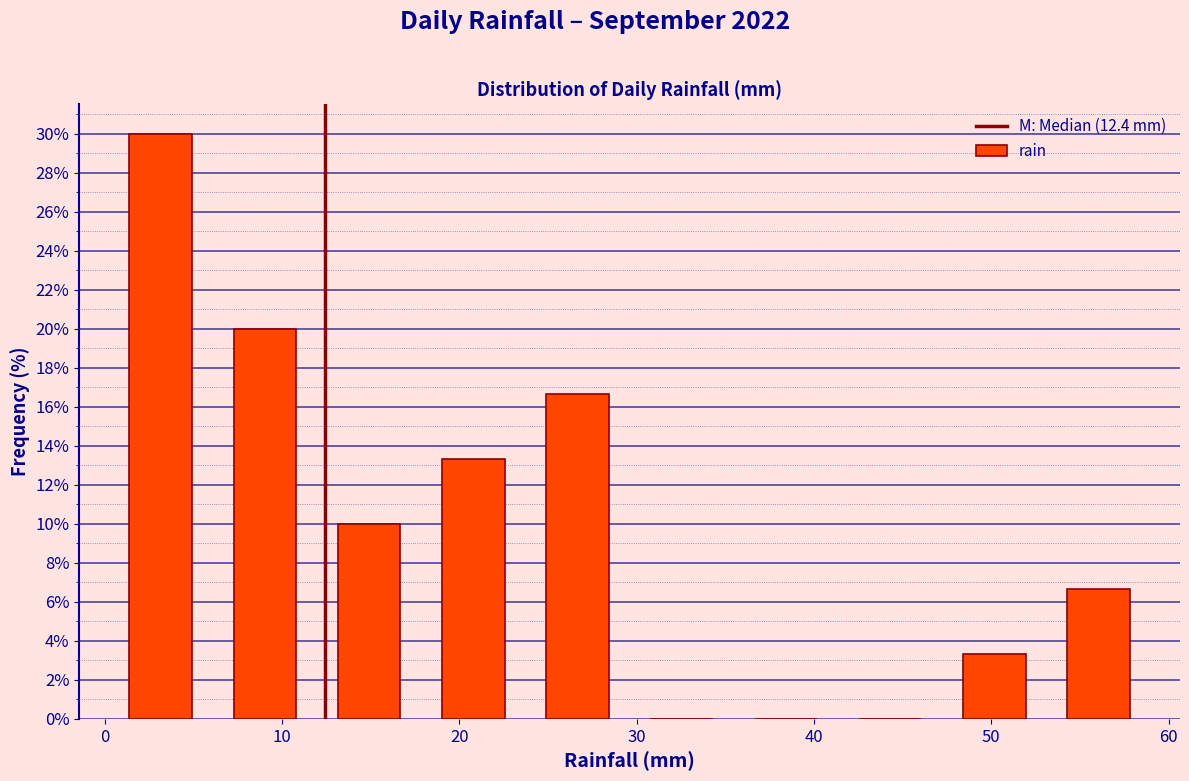

Which range on the x-axis has the tallest bar?

0 to 6